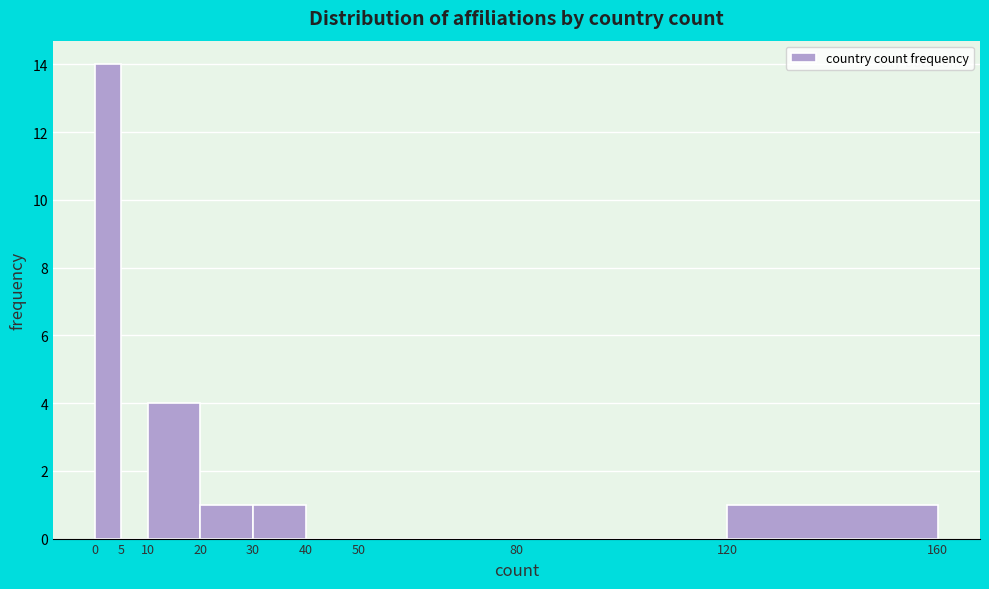

What is the height of the bar covering 20 to 30 on the x-axis? The values are not printed on the chart, so give them approximately, as read against the axis.

1